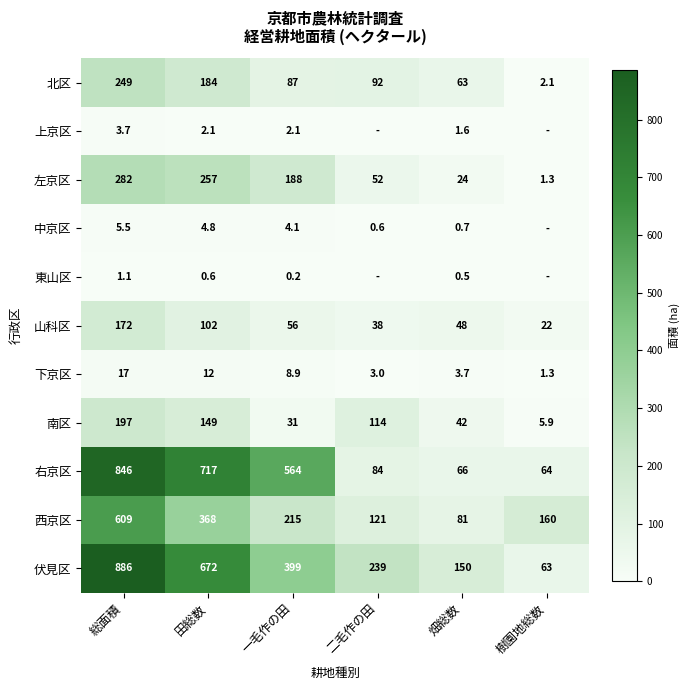

Is the value of 北区 at 樹園地総数 greater than the value of 東山区 at 一毛作の田?

Yes